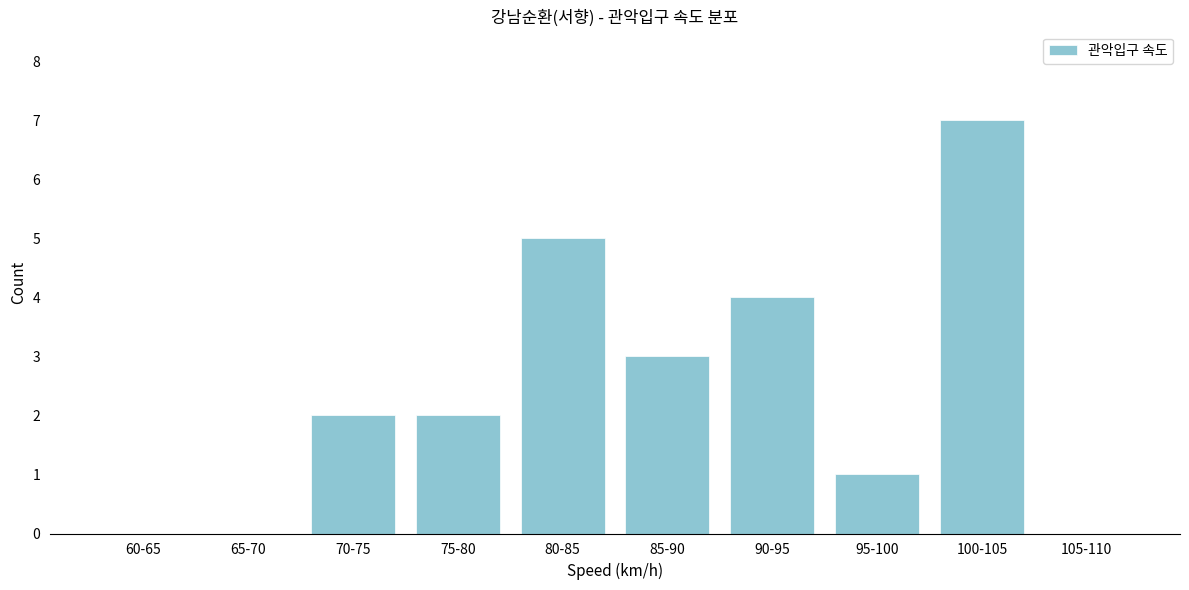

Reading left to right, extract all data points from this chart.

60-65=0	65-70=0	70-75=2	75-80=2	80-85=5	85-90=3	90-95=4	95-100=1	100-105=7	105-110=0